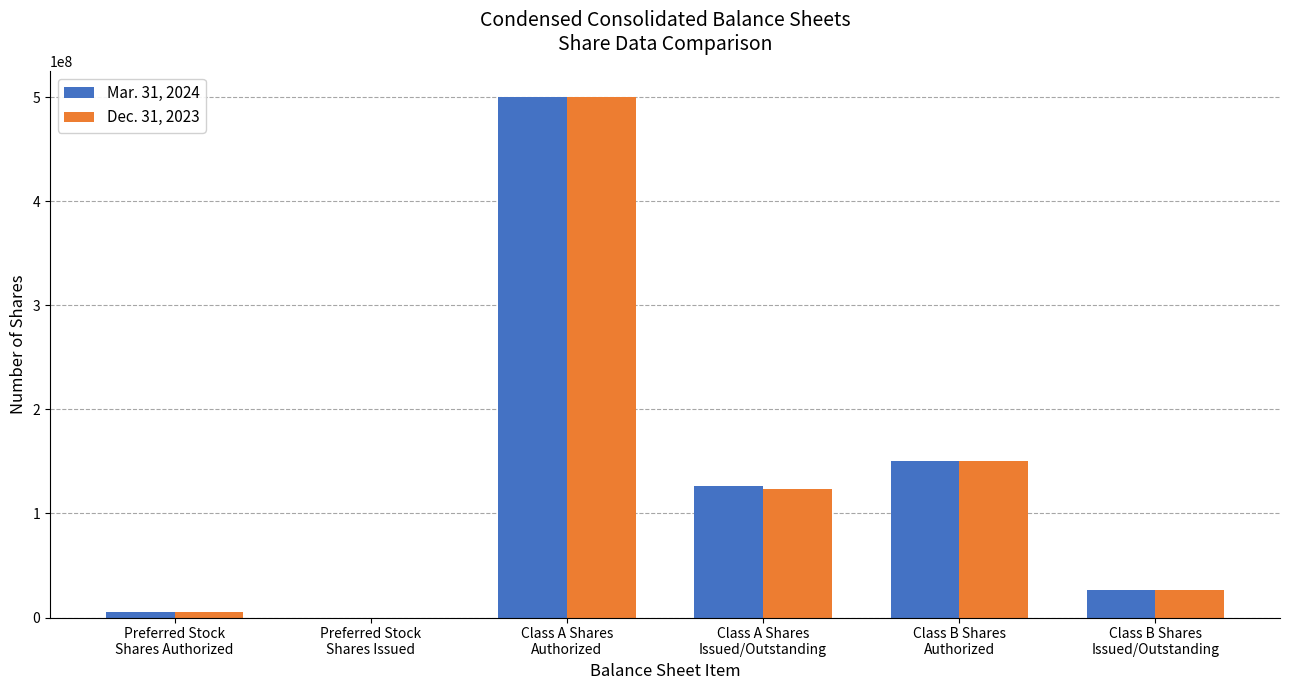

What is the sum of the Dec. 31, 2023 values at Class B Shares
Authorized and Class B Shares
Issued/Outstanding?

176259000